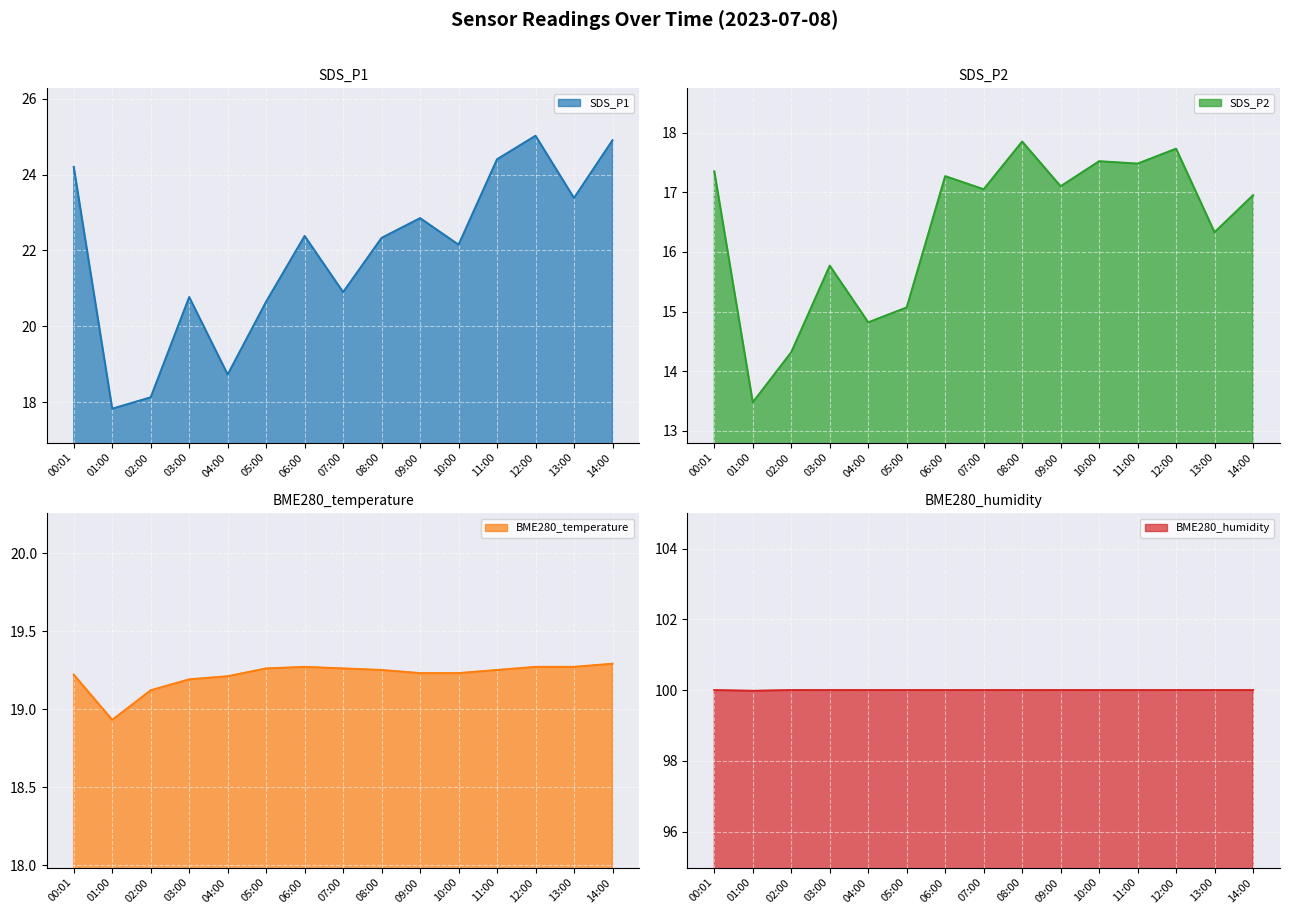

At which category does SDS_P1 reach its first local peak?

03:00